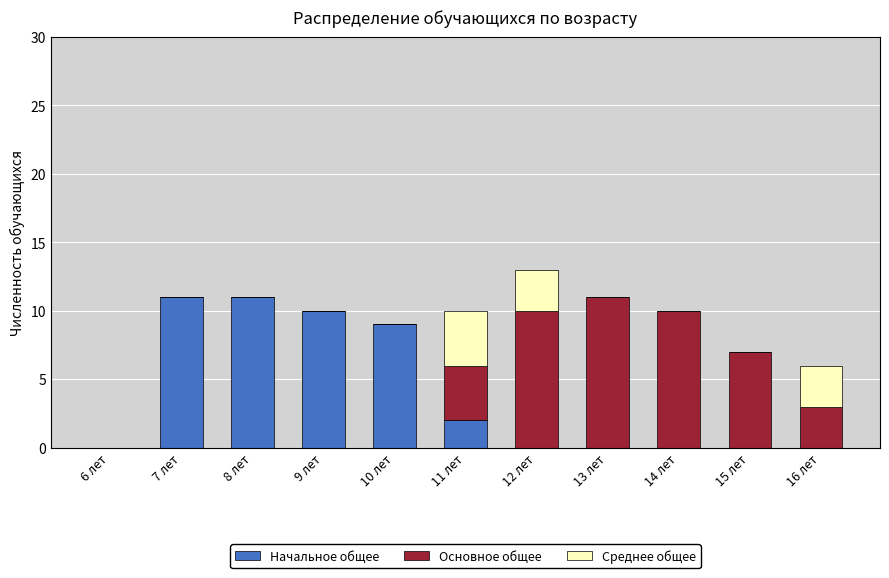

Is it true that Начальное общее equals 11 at 7 лет?

True